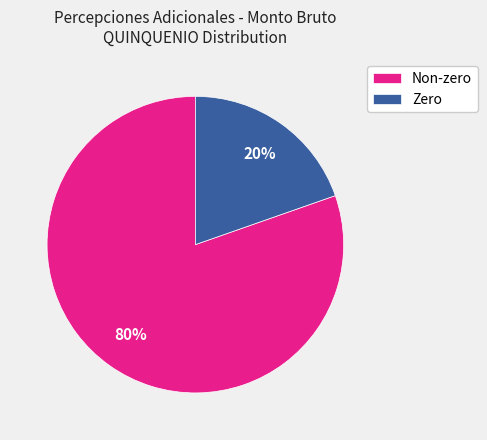

To the nearest percent, what portion does Non-zero represent?

80%